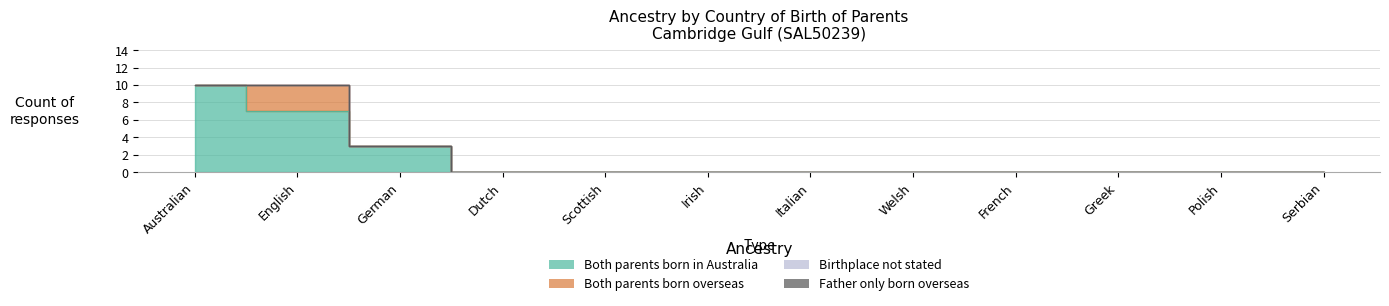

True or false: Father only born overseas and Both parents born in Australia cross at least once.

False